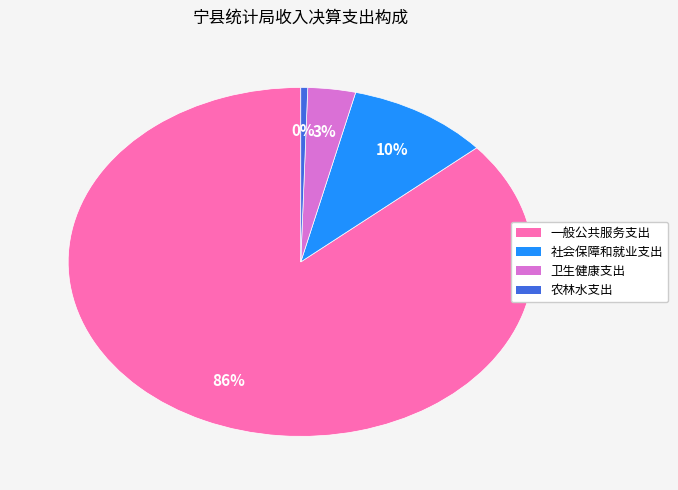

True or false: 社会保障和就业支出 accounts for 10% of the total.

True